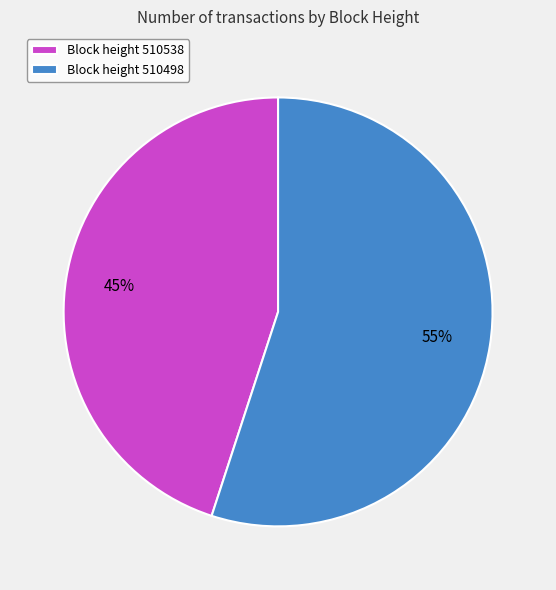

The Block height 510498 slice represents 55% of the pie. True or false?

True